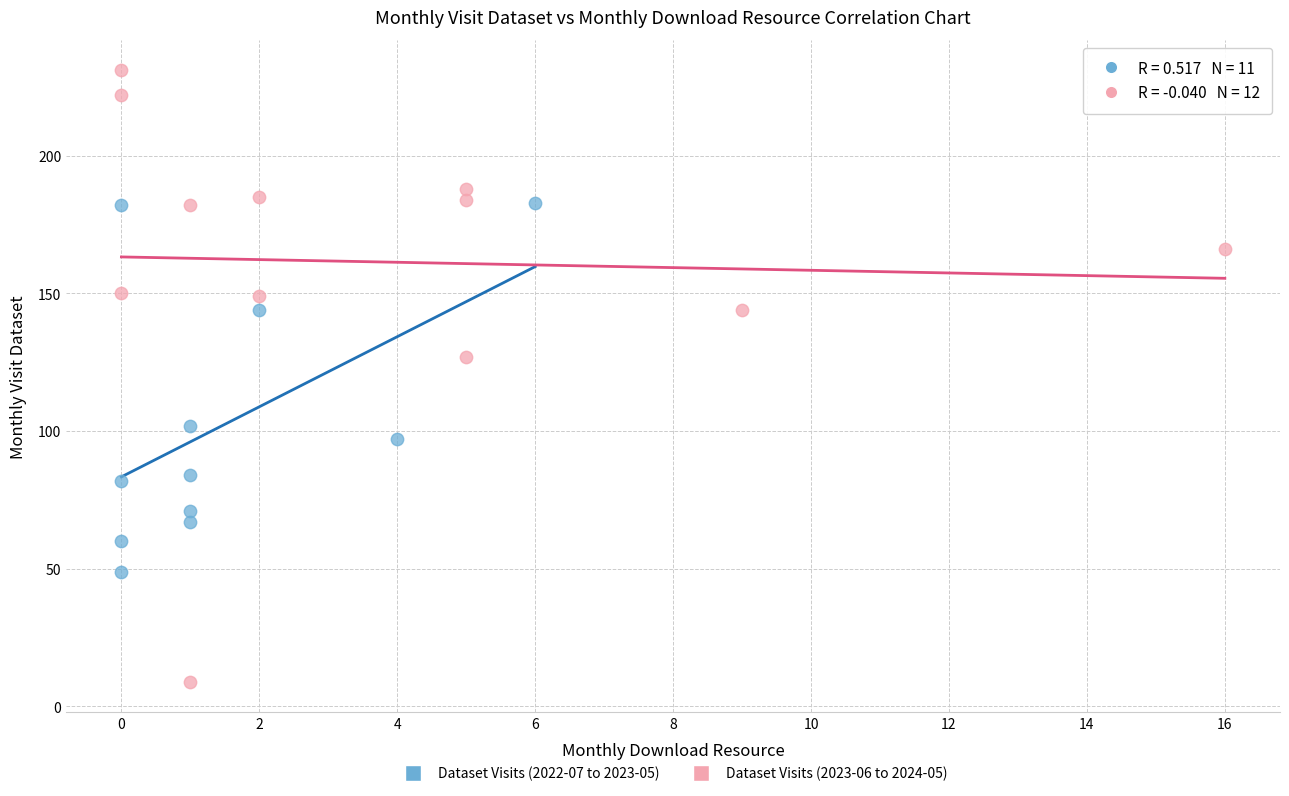

Which series contains the highest Y value?

Dataset Visits (2023-06 to 2024-05)